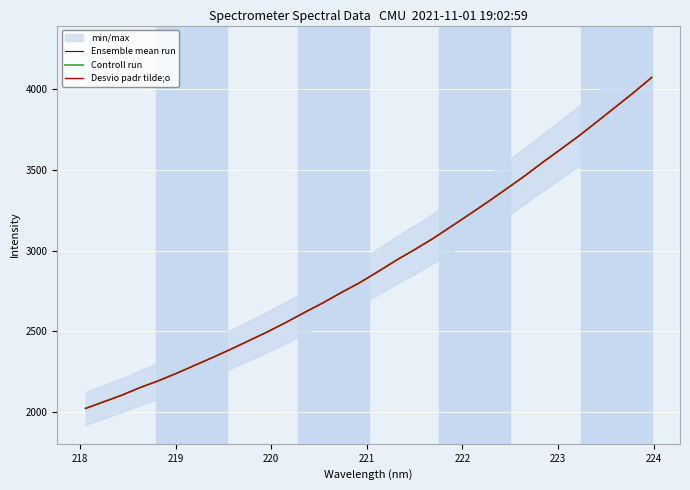

Reading left to right, list all the values displayed in this chart.

Ensemble mean run: 2023.8	2065.2	2106.6	2153.8	2195.6	2242.4	2292.0	2341.4	2393.0	2446.6	2500.4	2558.1	2618.9	2677.8	2741.4	2801.8	2870.2	2940.3	3006.0	3074.2	3148.9	3223.8	3300.5	3379.4	3459.3	3544.4	3626.4	3709.4	3797.8	3887.5	3977.4	4071.7
Controll run: 2023.8	2065.2	2106.6	2153.8	2195.6	2242.4	2292.0	2341.4	2393.0	2446.6	2500.4	2558.1	2618.9	2677.8	2741.4	2801.8	2870.2	2940.3	3006.0	3074.2	3148.9	3223.8	3300.5	3379.4	3459.3	3544.4	3626.4	3709.4	3797.8	3887.5	3977.4	4071.7
Desvio padr tilde;o: 2023.8	2065.2	2106.6	2153.8	2195.6	2242.4	2292.0	2341.4	2393.0	2446.6	2500.4	2558.1	2618.9	2677.8	2741.4	2801.8	2870.2	2940.3	3006.0	3074.2	3148.9	3223.8	3300.5	3379.4	3459.3	3544.4	3626.4	3709.4	3797.8	3887.5	3977.4	4071.7